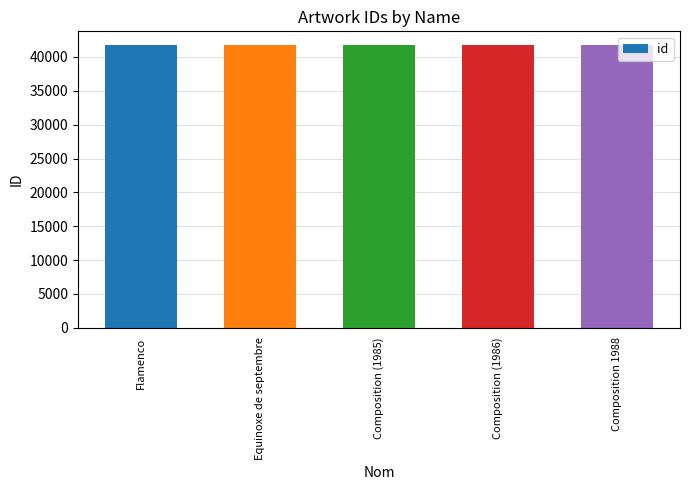

What is the value of the 3rd bar from the left?

41702